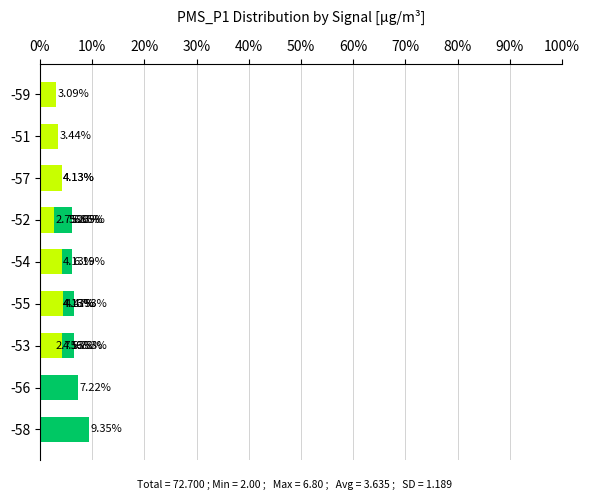

What is the ratio of the value at 90% to the value at 10%?

0.6